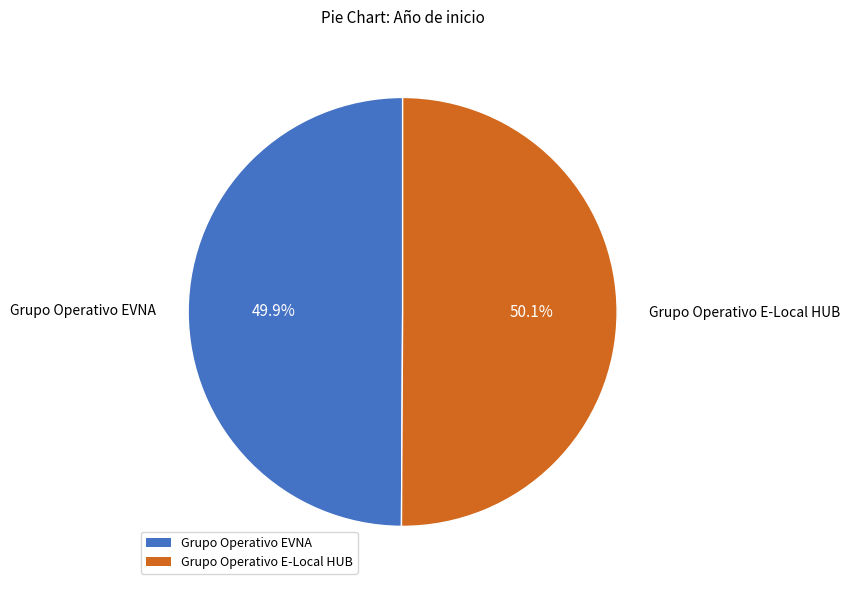

The Grupo Operativo EVNA slice represents 64% of the pie. True or false?

False